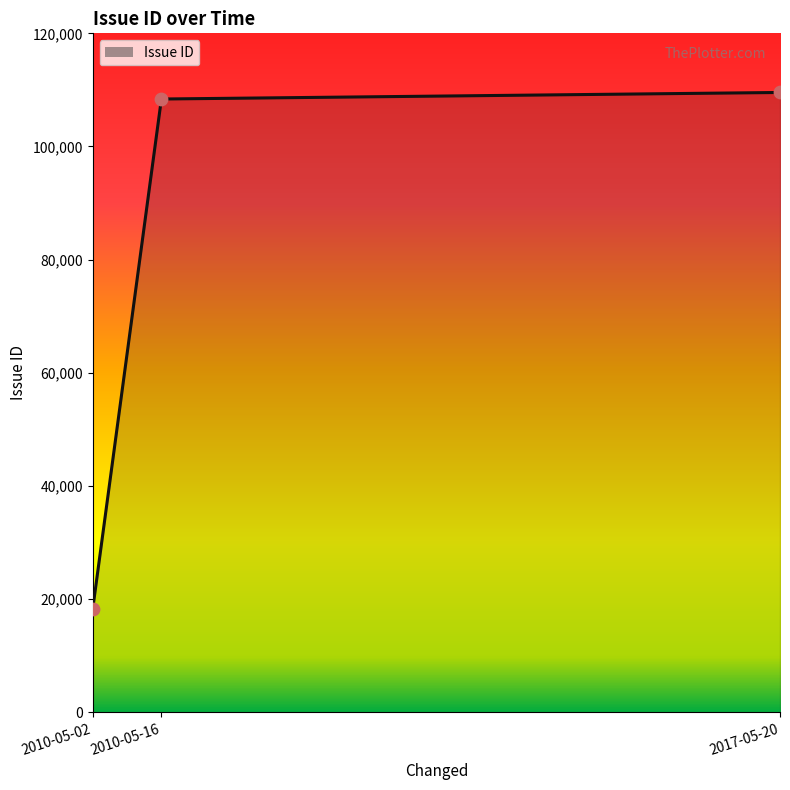

What is the change in value from 2010-05-02 to 2010-05-16?

+90211